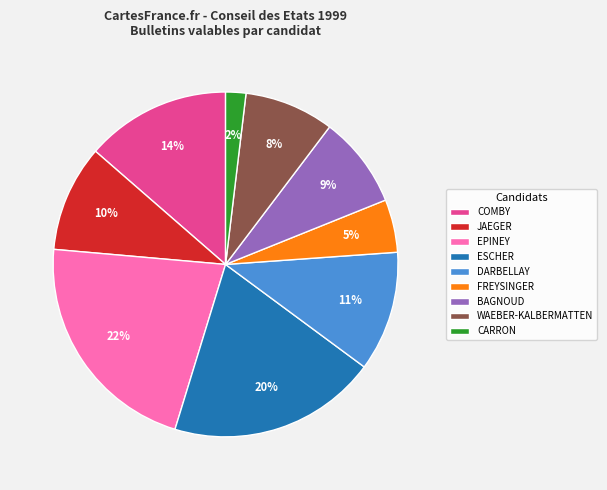

Is there any slice that represents more than half of the pie?

No